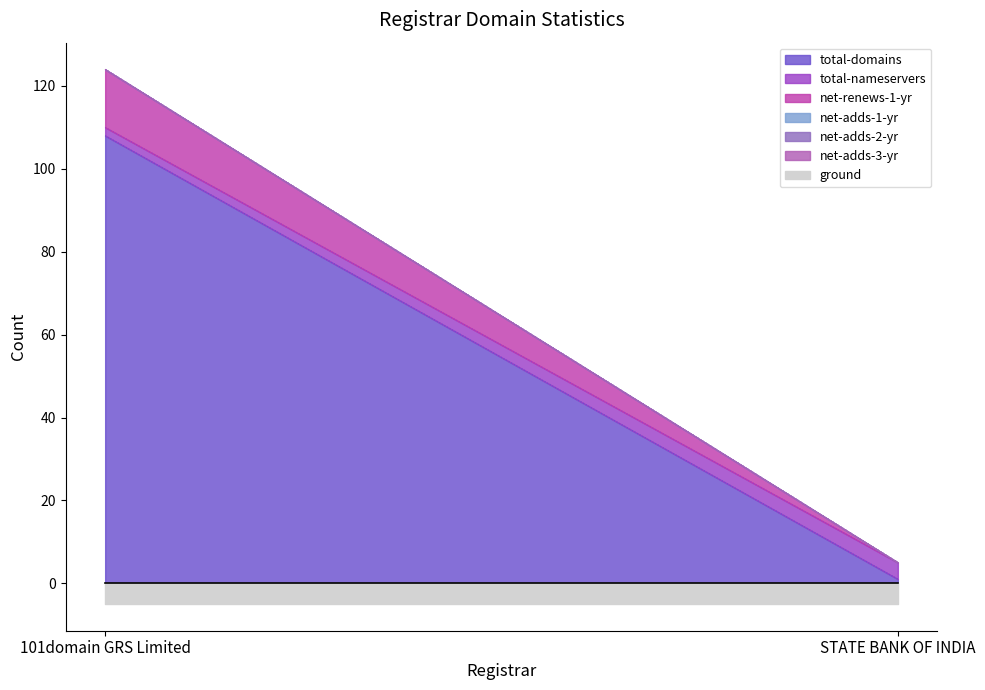

Between 101domain GRS Limited and STATE BANK OF INDIA, which series saw the biggest shift?

total-domains